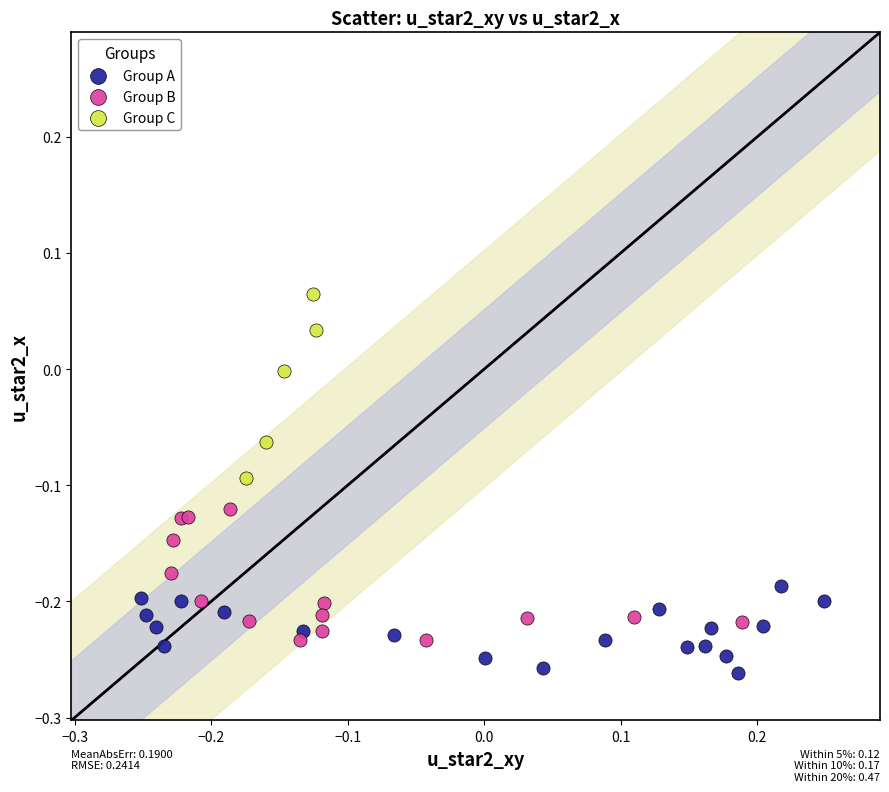

Which series contains the lowest Y value?

Group A